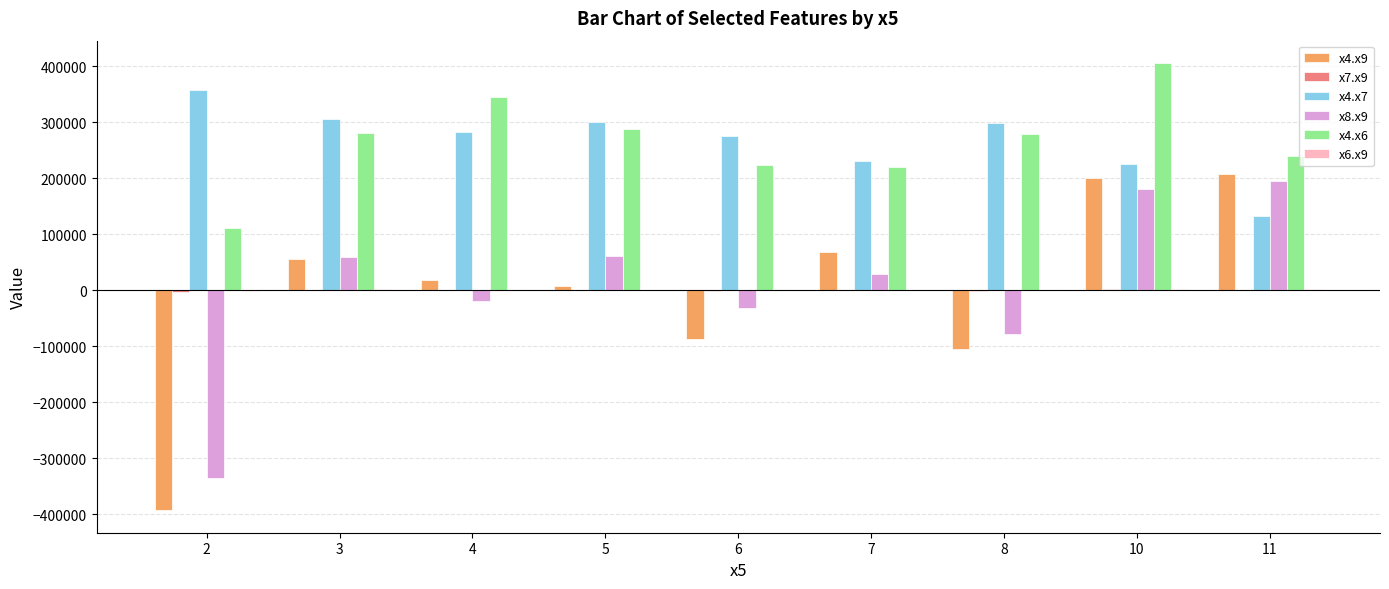

Which category has the highest value in the x8.x9 series?

11